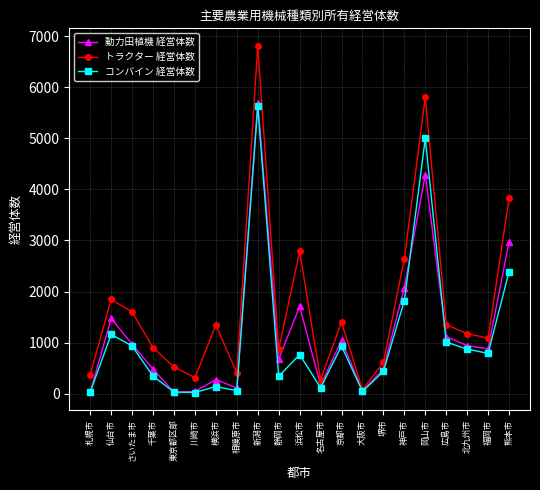

What is the value of the トラクター 経営体数 point at the 16th from the left?

2642